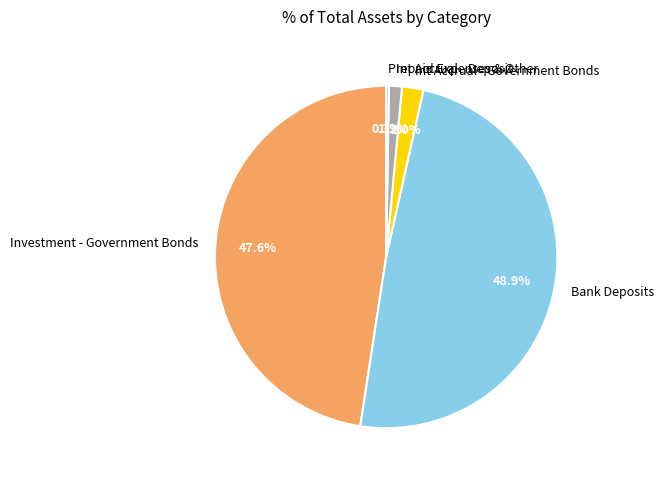

The Int Accrual - Government Bonds slice represents 16% of the pie. True or false?

False